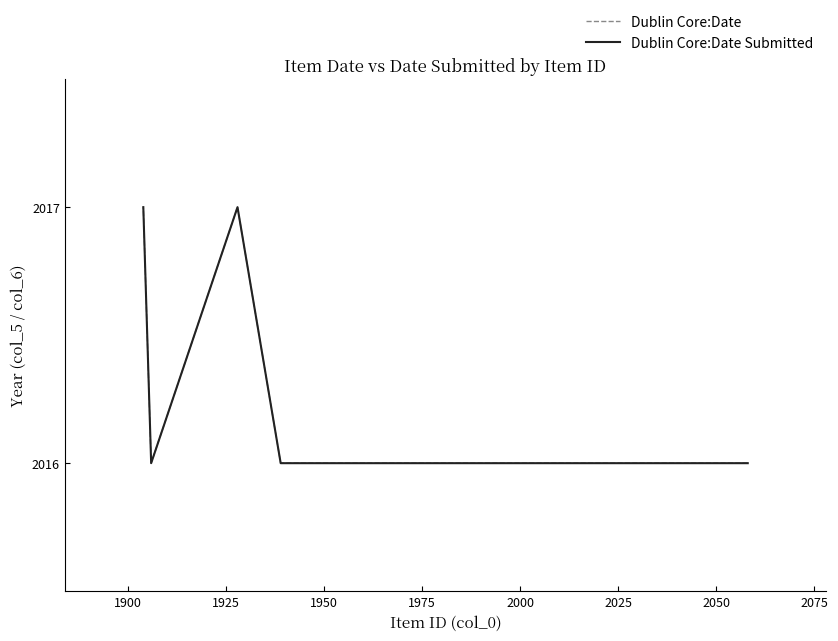

What is the value of the Dublin Core:Date point at the 6th from the left?

2016